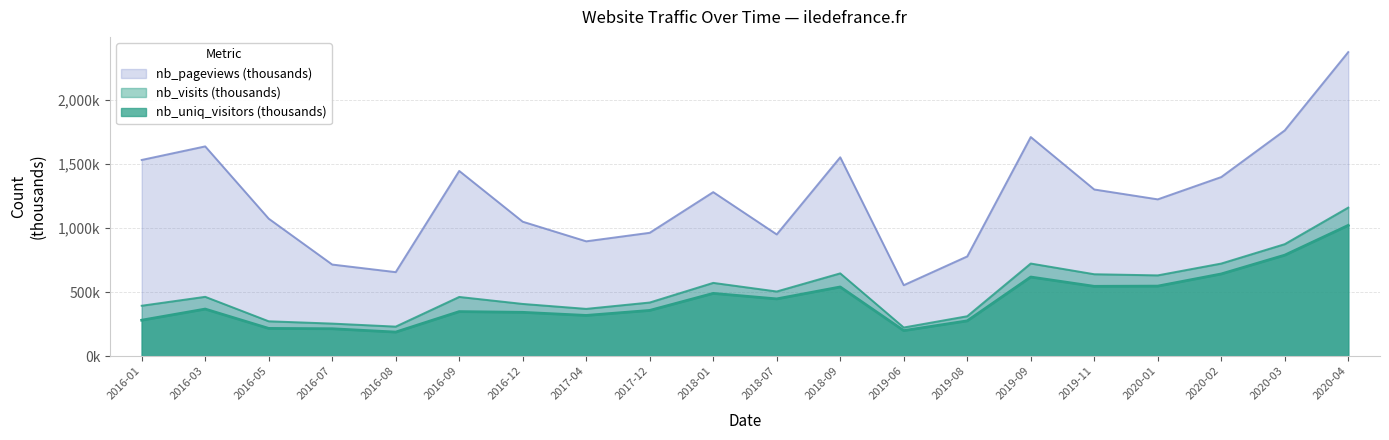

The value of nb_uniq_visitors at 2018-01 is 174.6. True or false?

False